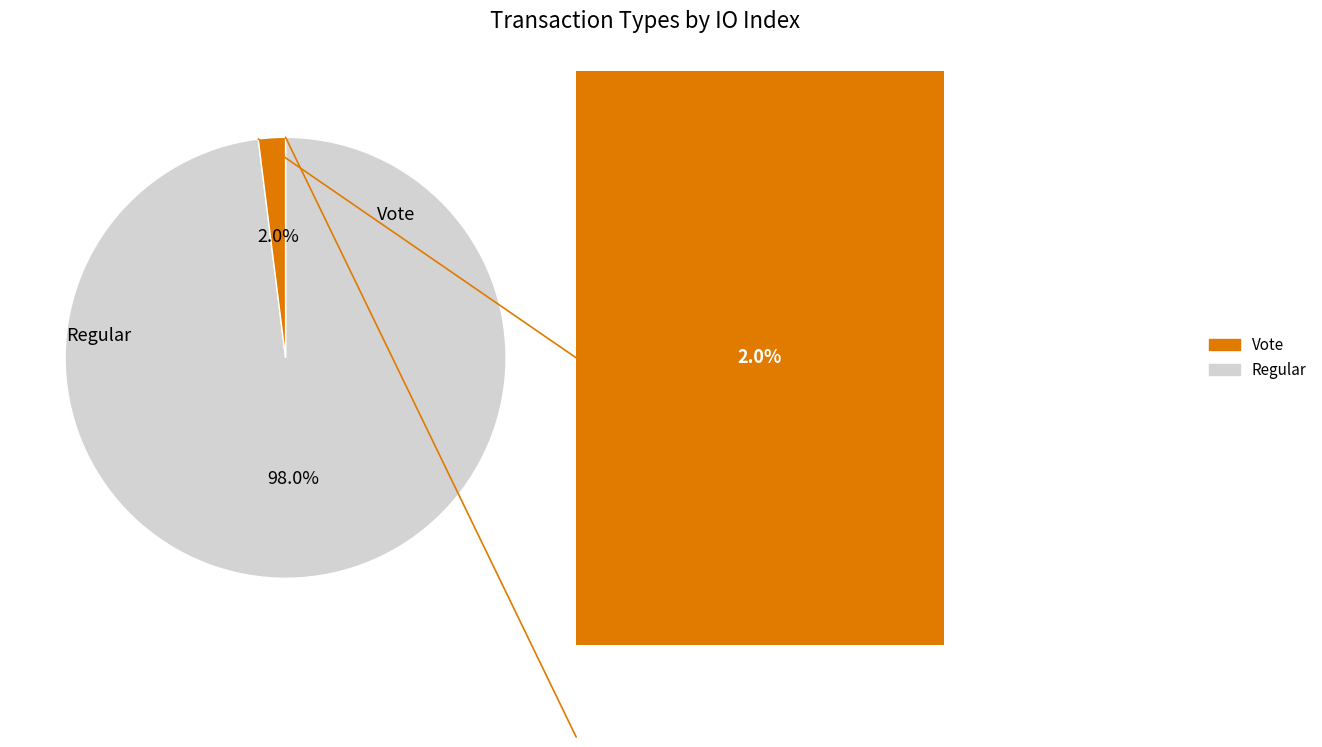

To the nearest percent, what portion does Regular represent?

98%